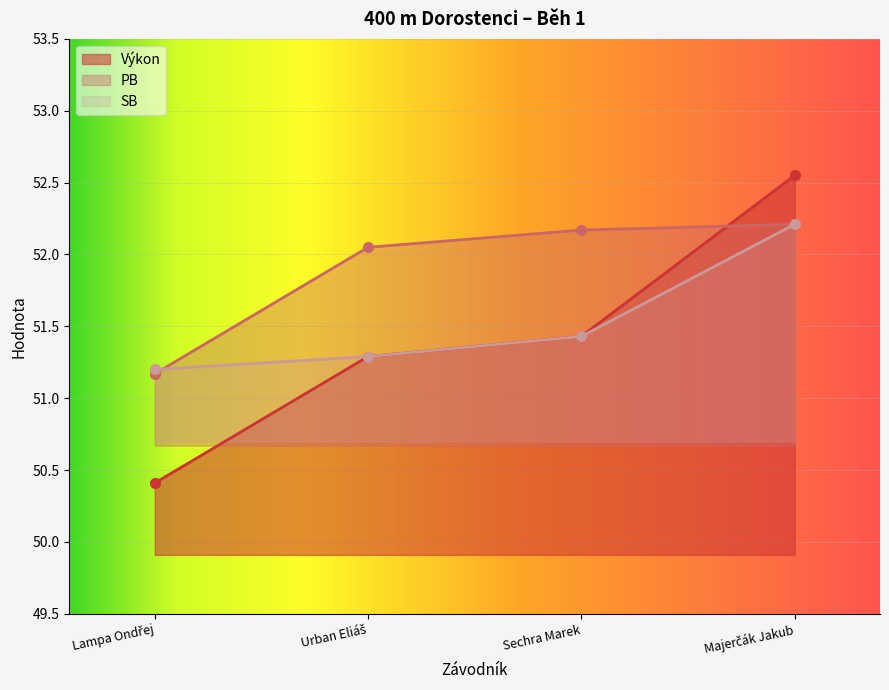

True or false: Výkon has a value of 50.4 at Lampa Ondřej.

True